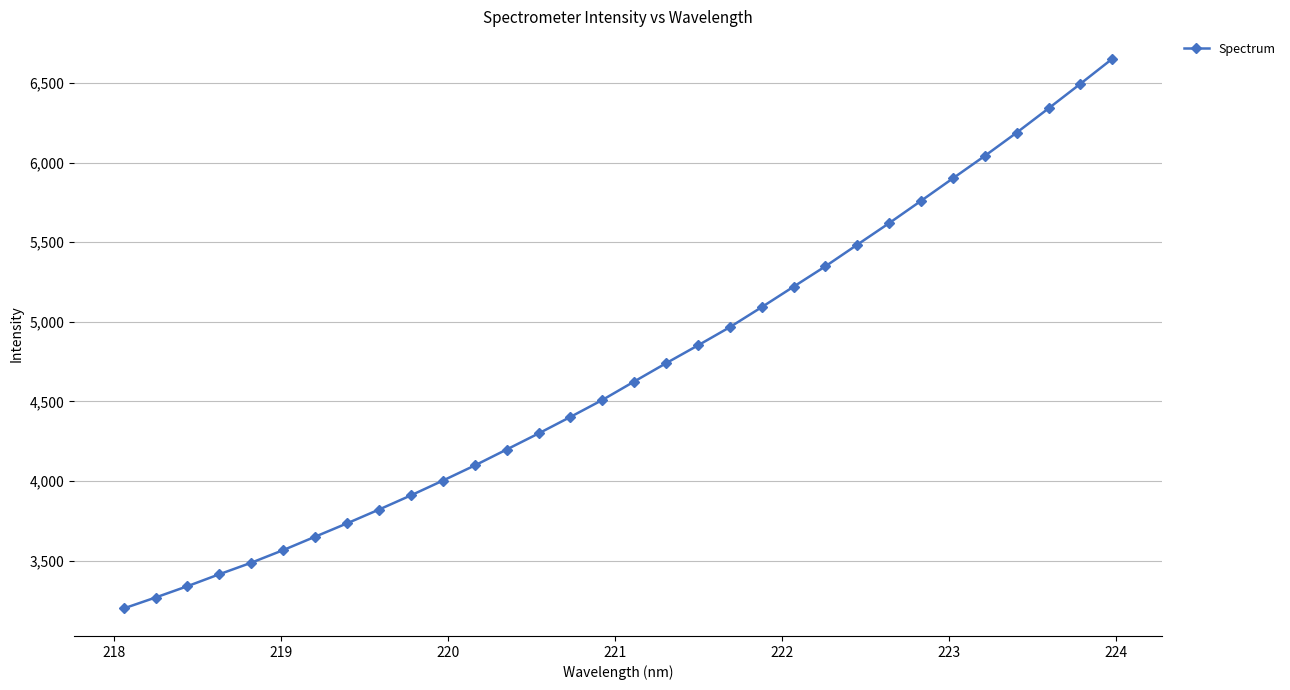

What is the sum of all values?

150233.8